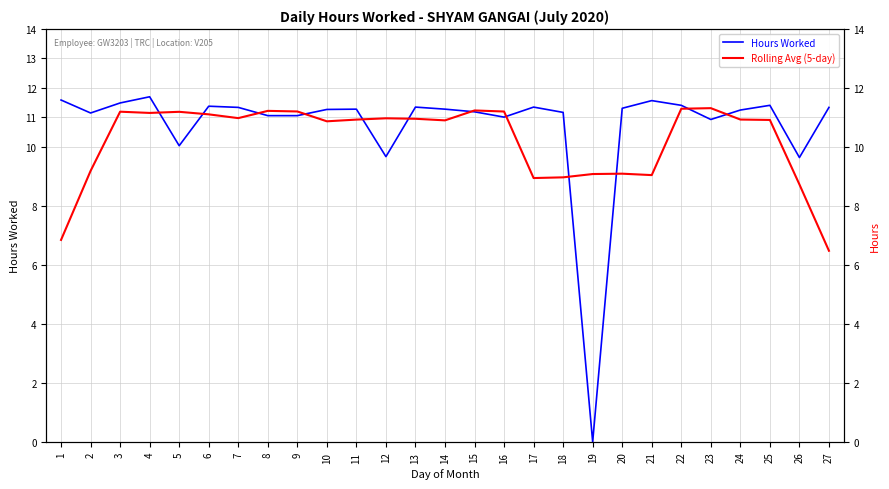

Is it true that Hours Worked equals 2.4 at 6?

False